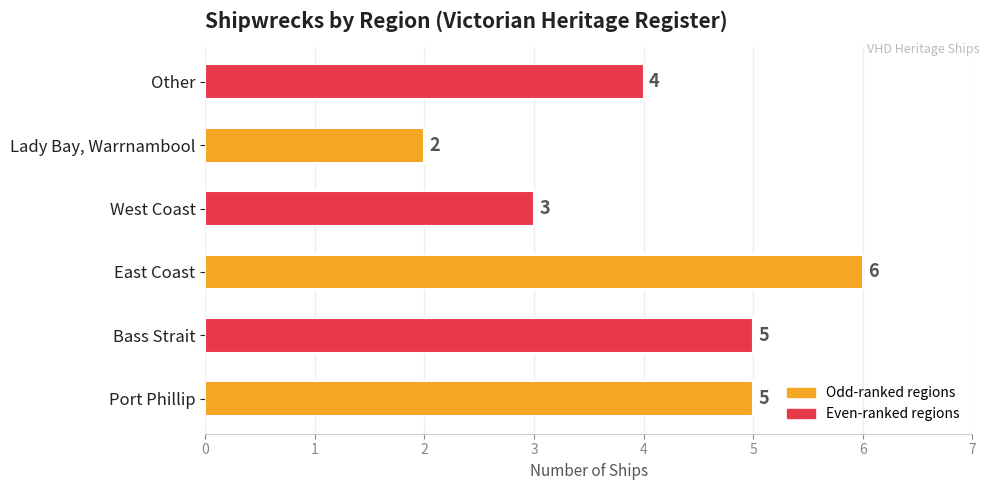

The value at Lady Bay, Warrnambool is 3. True or false?

False